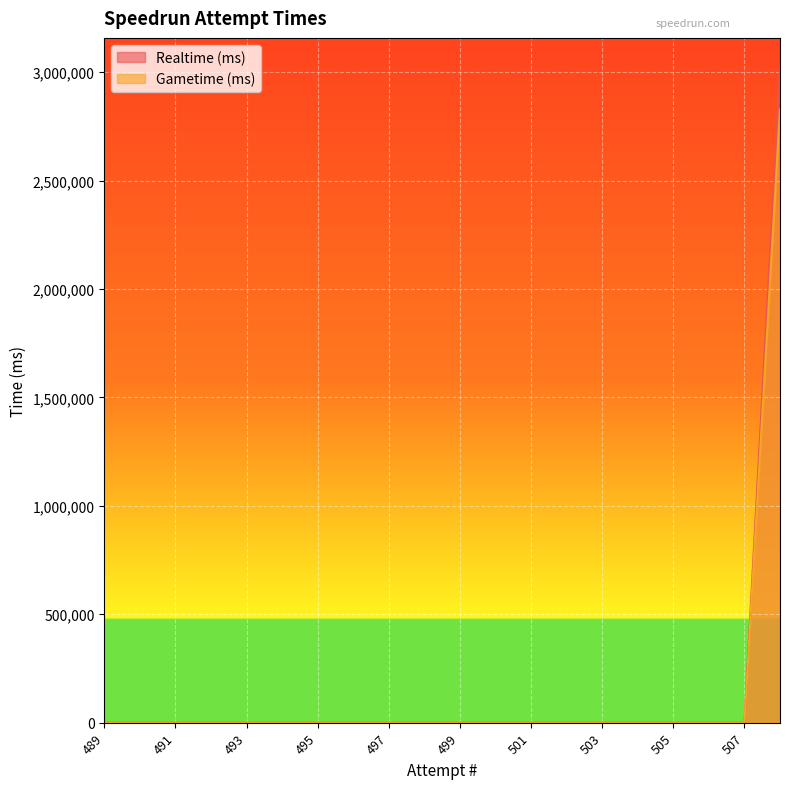

What is the average value of the Gametime (ms) series?

141438